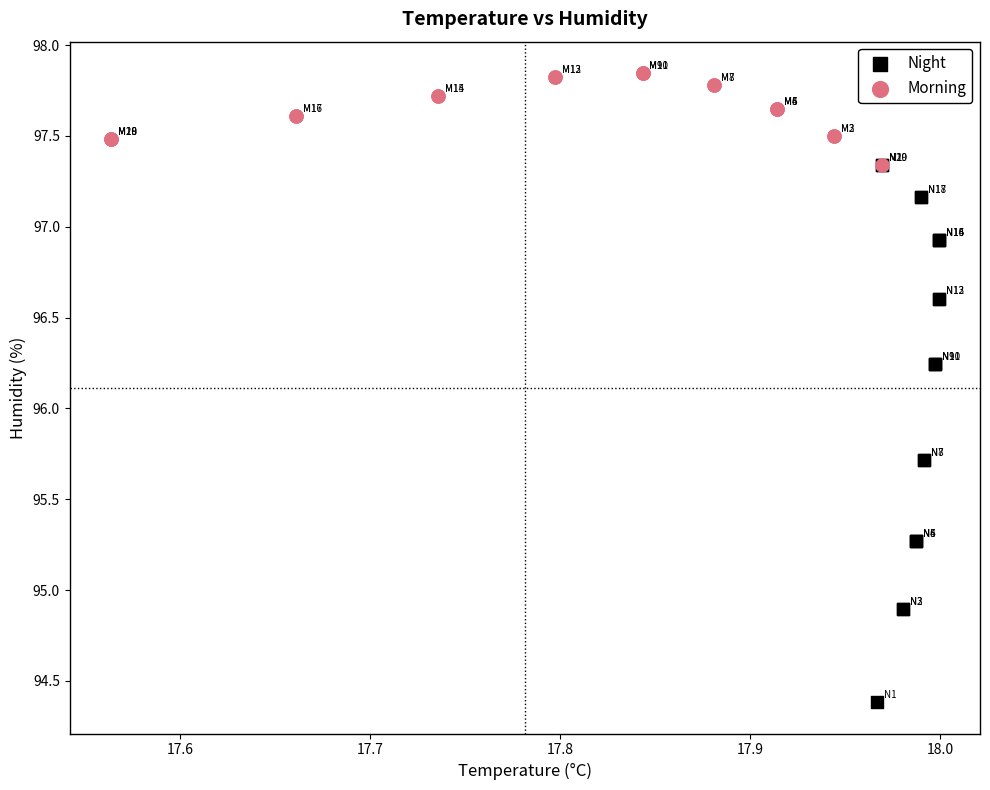

Which series has the widest spread of Y values?

Night